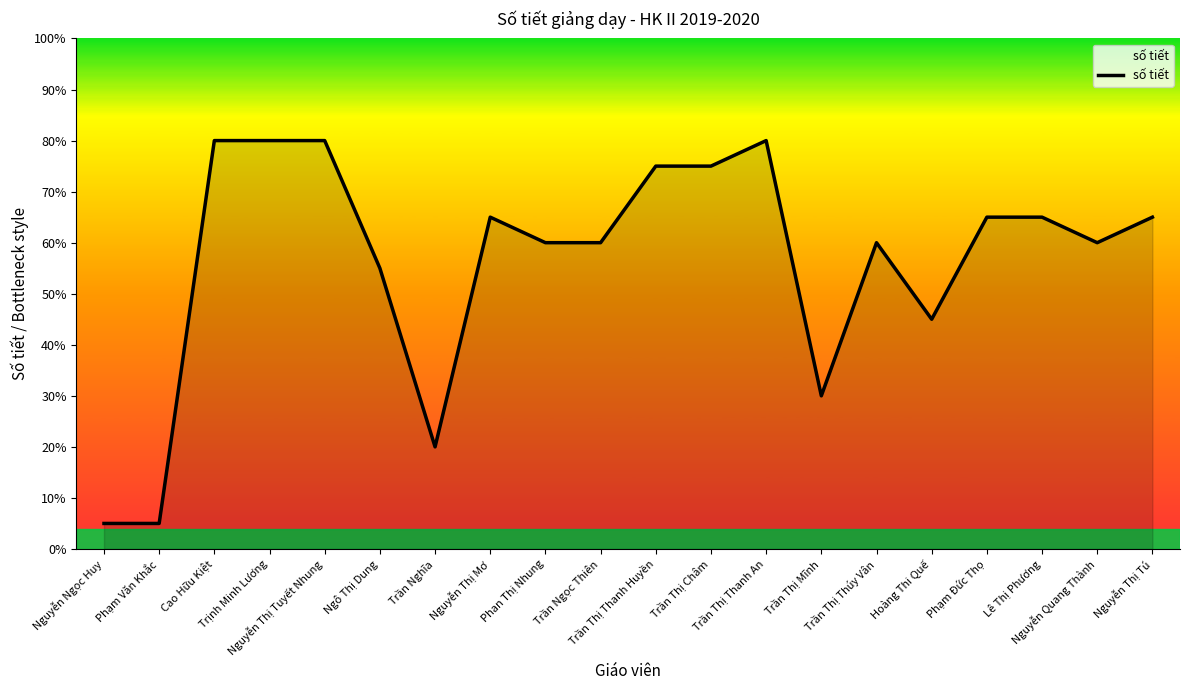

Reading left to right, extract all data points from this chart.

1	1	16	16	16	11	4	13	12	12	15	15	16	6	12	9	13	13	12	13